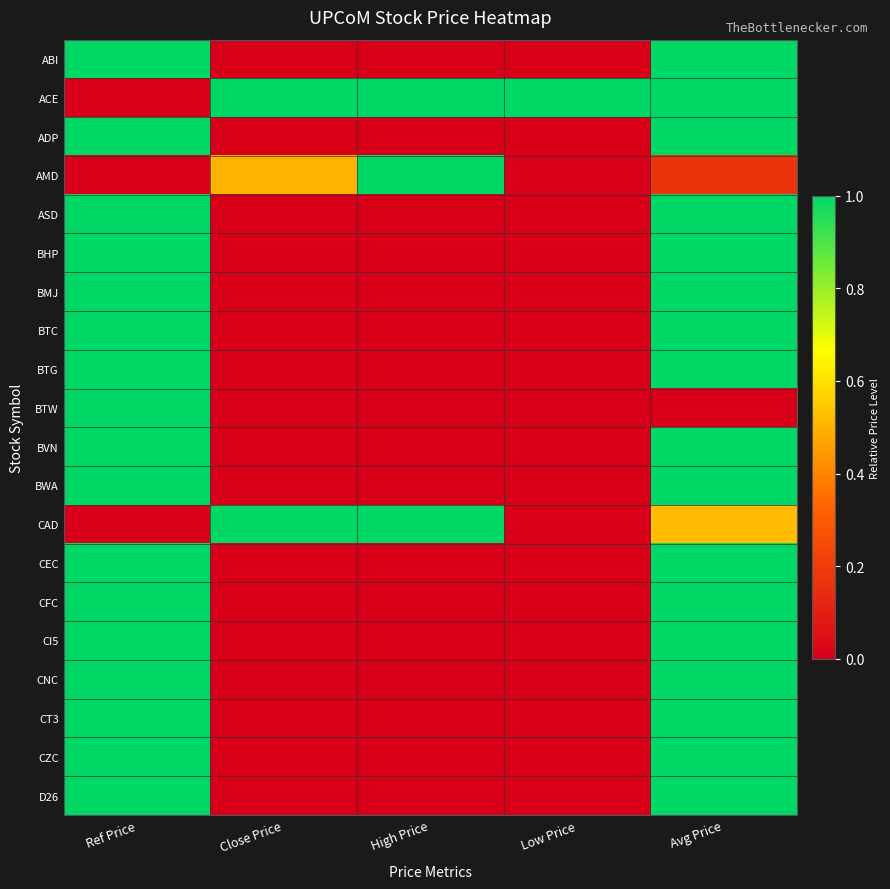

Which series has the largest range (max minus min)?

ABI